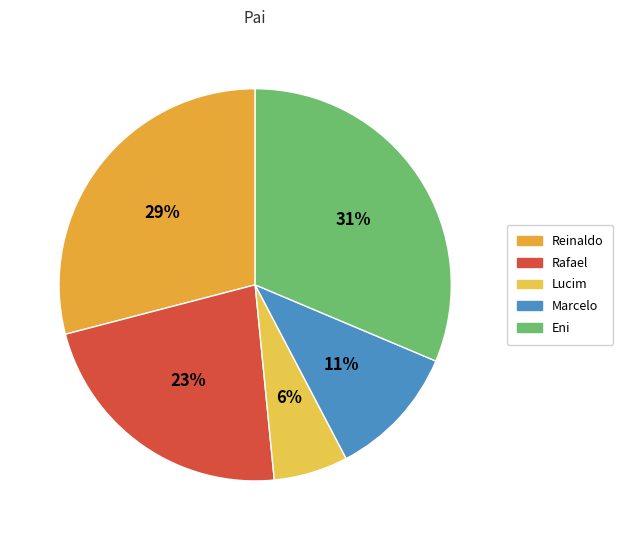

Rank the categories by value from highest to lowest.

Eni, Reinaldo, Rafael, Marcelo, Lucim